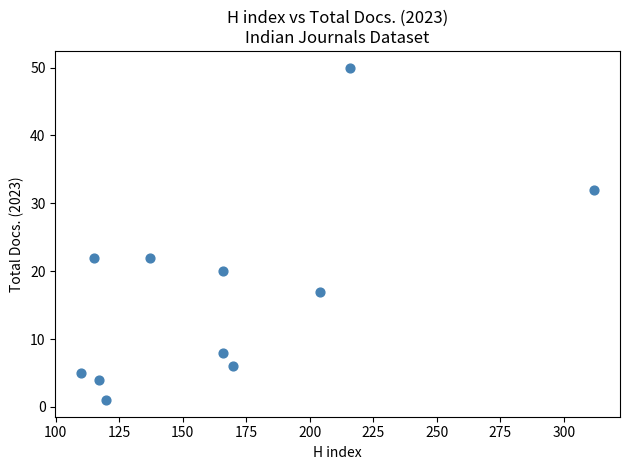

What is the average Y value?

17